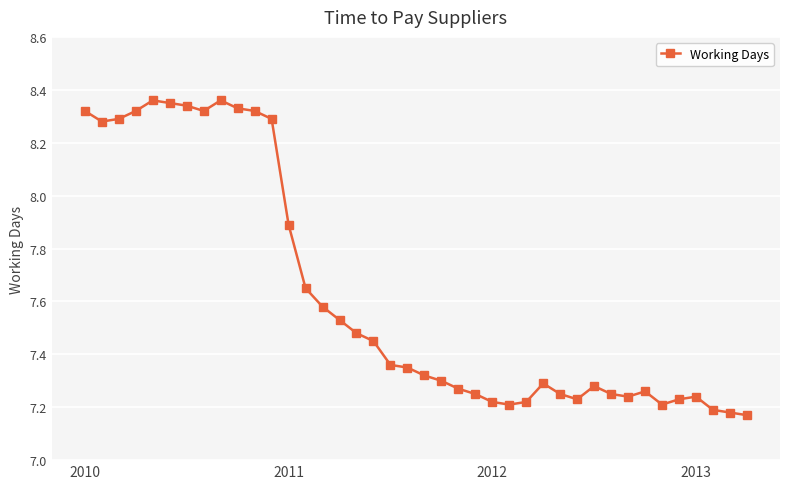

True or false: the data has more than 1 interior local peaks.

True